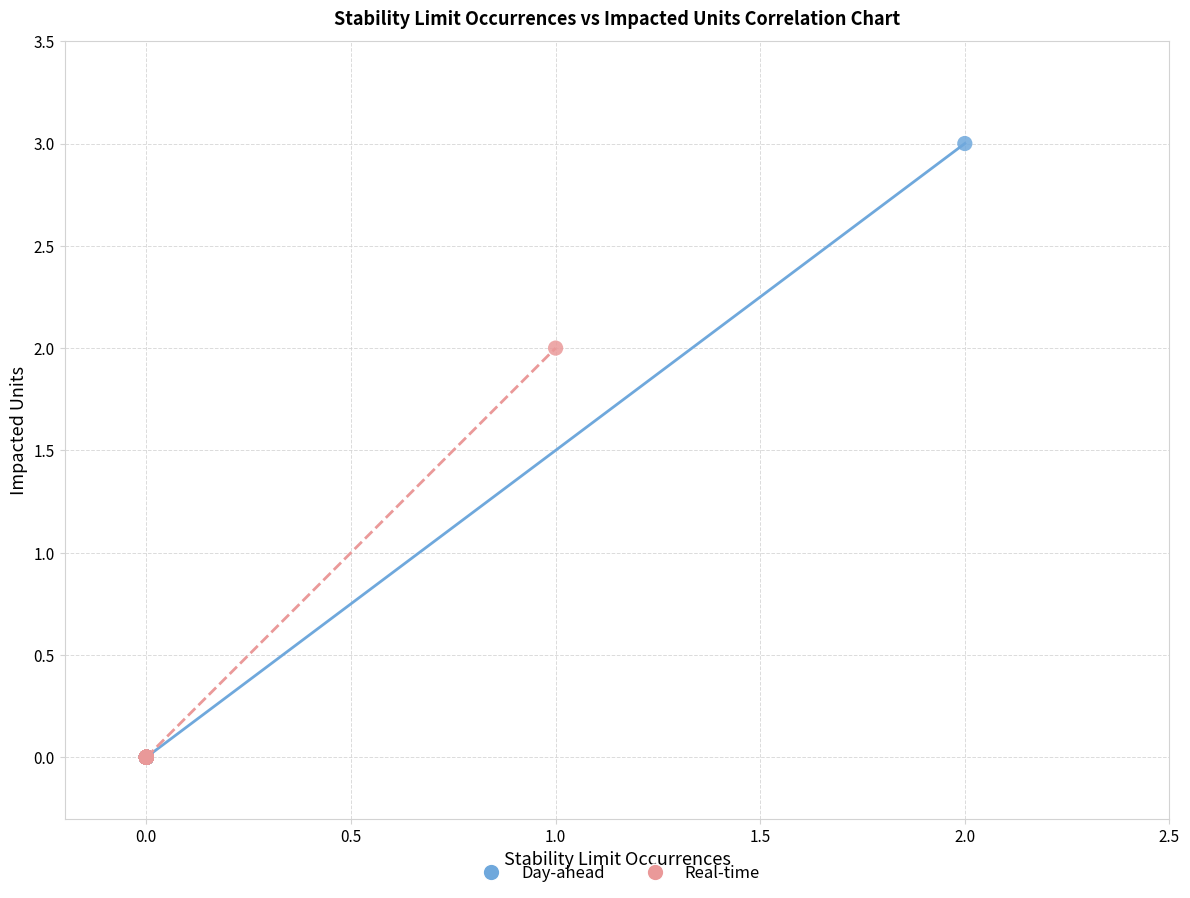

Which series contains the highest Y value?

Day-ahead